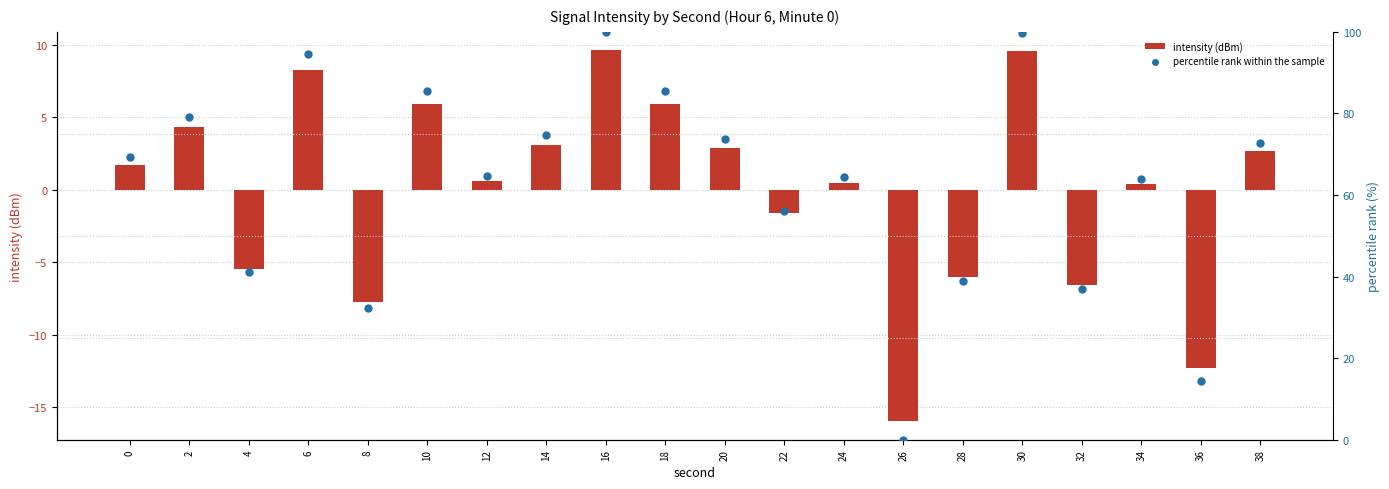

Which series contains the lowest Y value?

intensity (dBm)